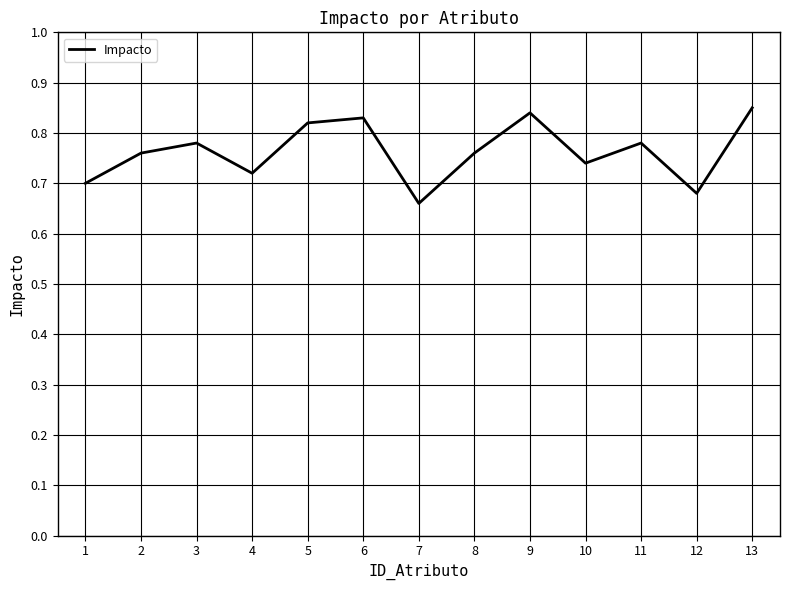

Which label corresponds to the largest value in the chart?

13